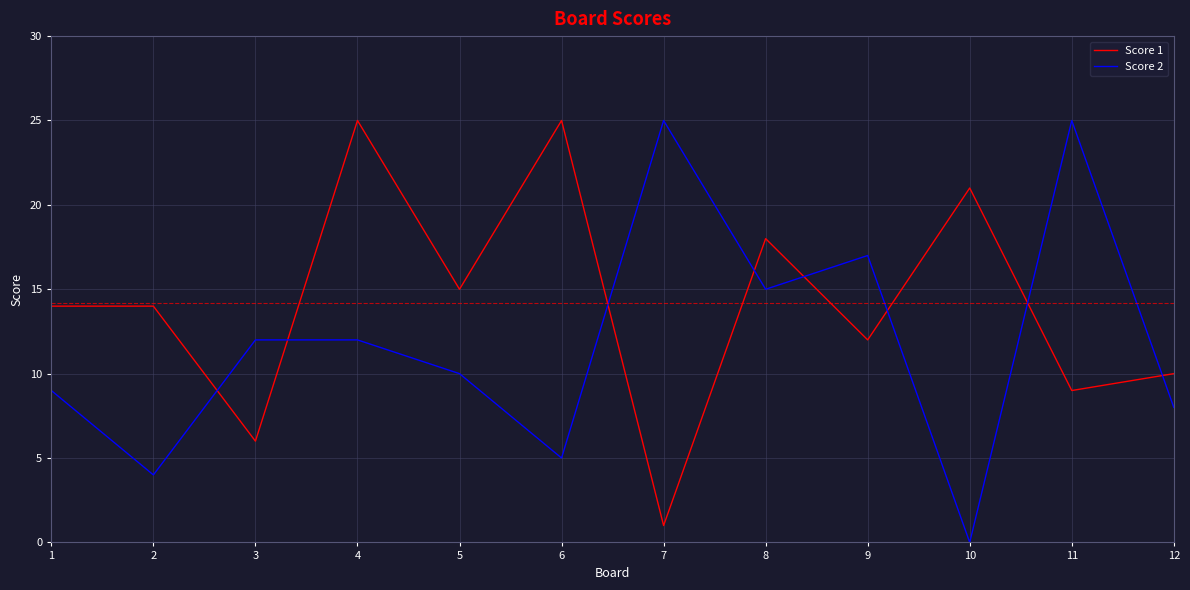

How many series are shown in this chart?

2